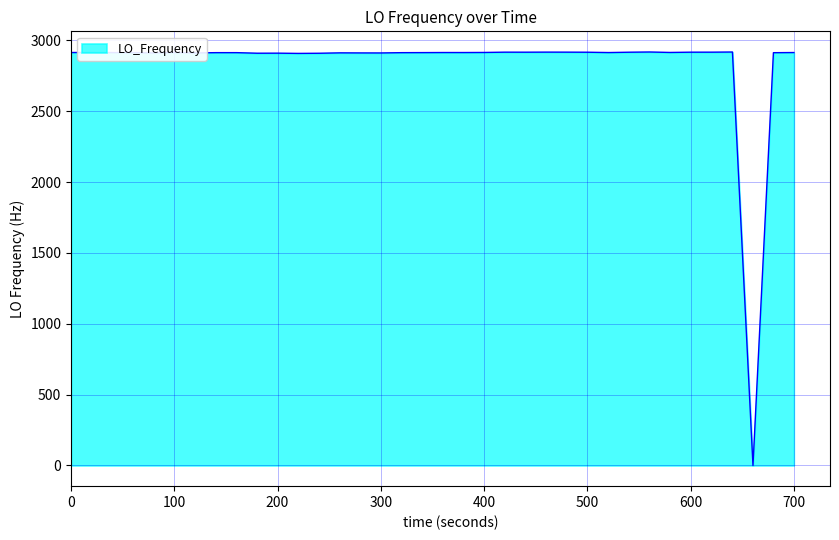

What is the sum of all values?

113645.9